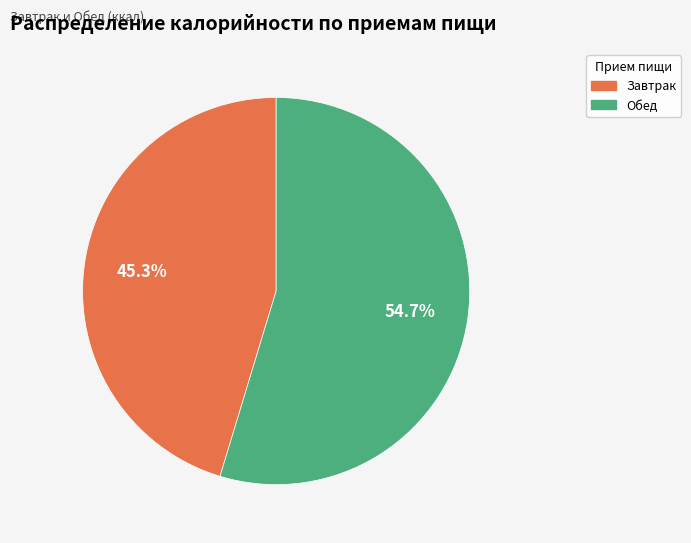

Is there any slice that represents more than half of the pie?

Yes